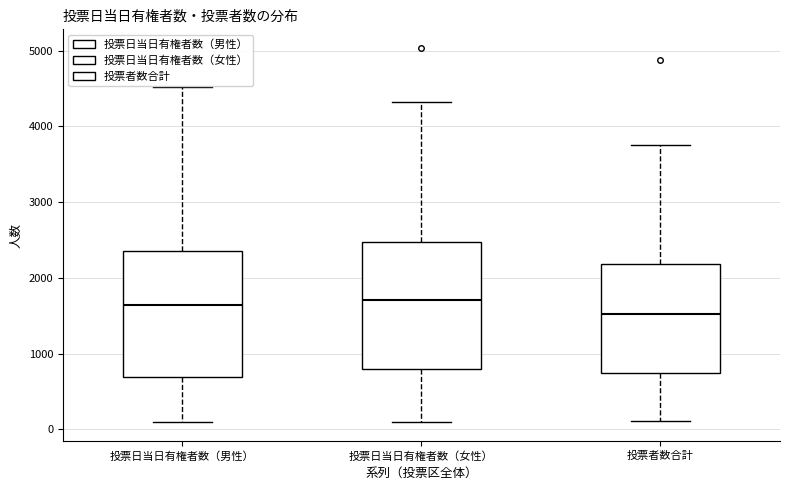

Reading left to right, transcribe this box plot: for each box, give where its median line is, the range the box spans, and where its two whiskers end, as read against the y-axis. The values are not printed on the chart, so give them approximately, as read against the axis.

投票日当日有権者数（男性）: median 1600, box 700 to 2400, whiskers 100 to 4500
投票日当日有権者数（女性）: median 1700, box 800 to 2500, whiskers 100 to 4300
投票者数合計: median 1500, box 700 to 2200, whiskers 100 to 3800